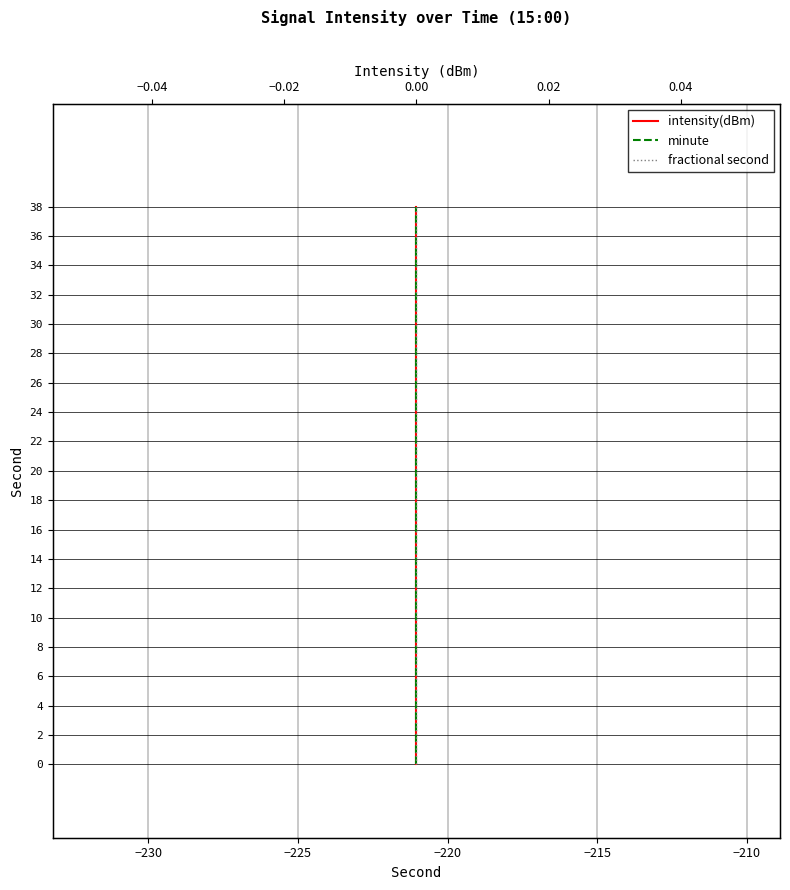

Is the value of minute at 10 greater than the value of intensity(dBm) at 16?

No